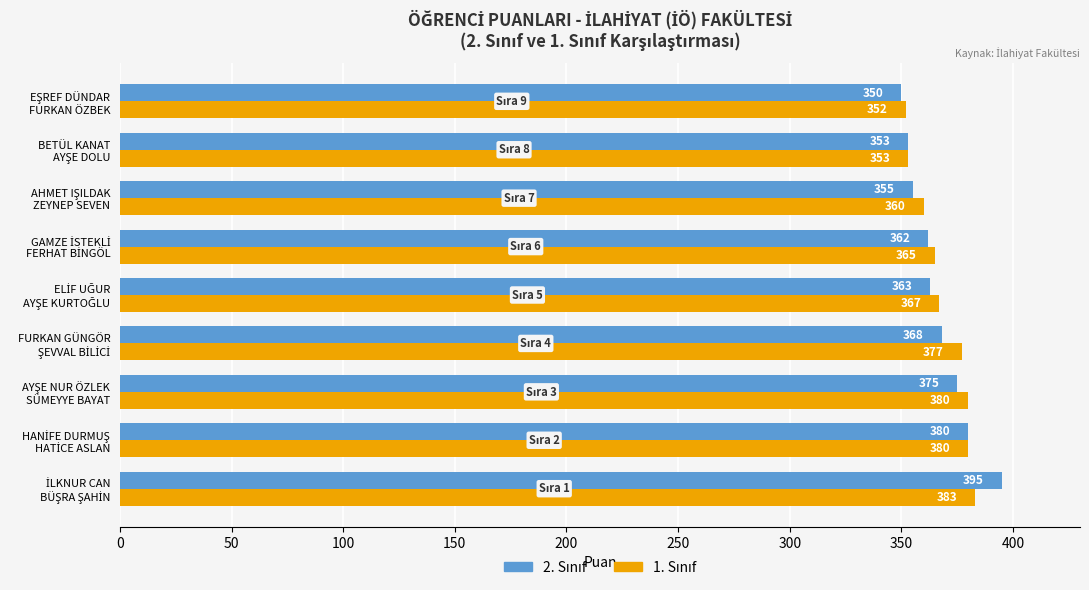

Count the number of categories in the chart.

9